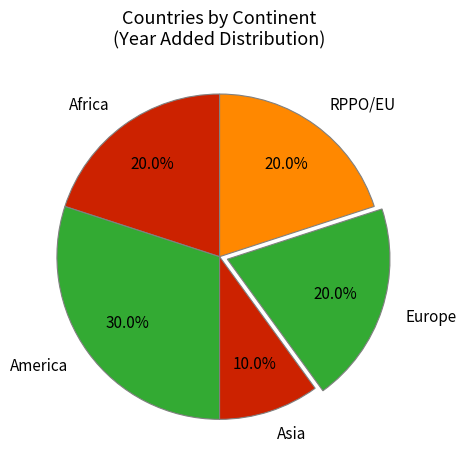

Which category has the smallest portion of the pie?

Asia